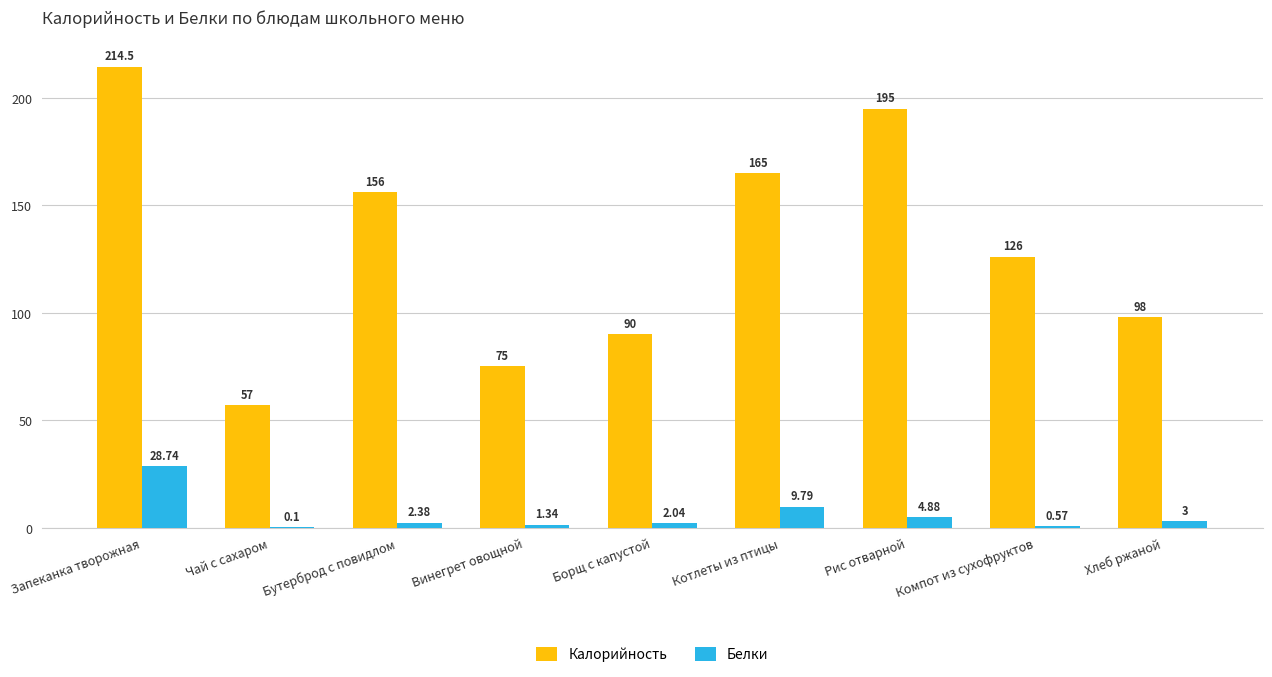

At which label is Белки closest to 14?

Котлеты из птицы